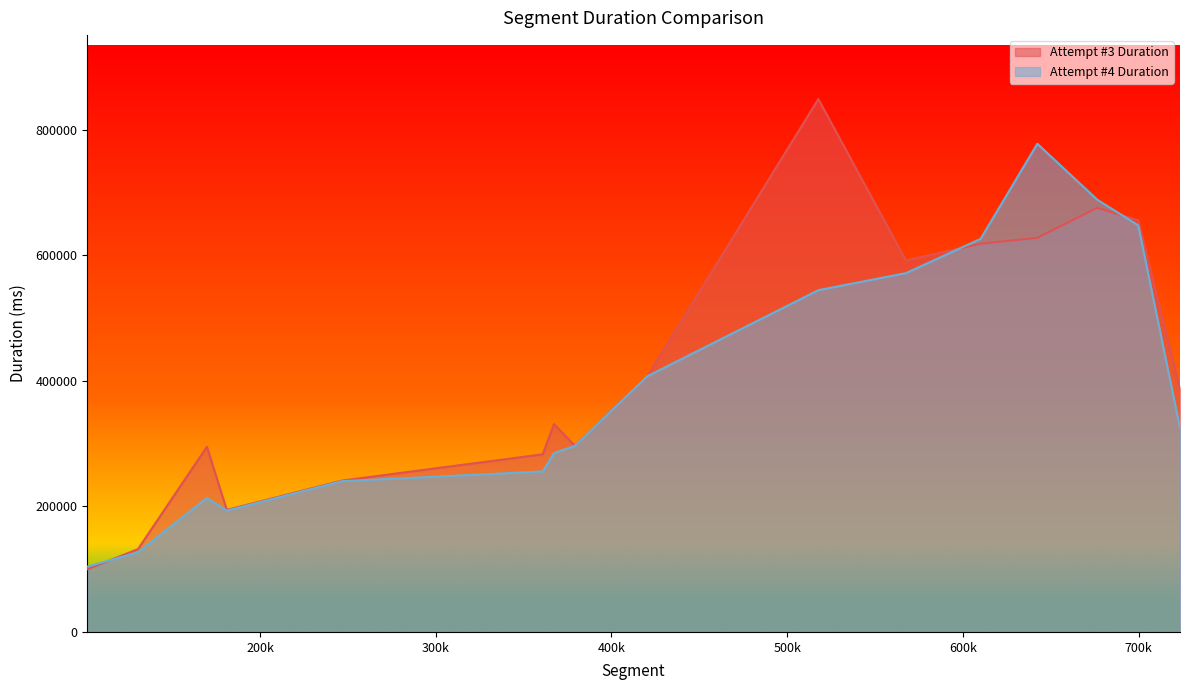

What is the average value of the Attempt #3 Duration series?

417847